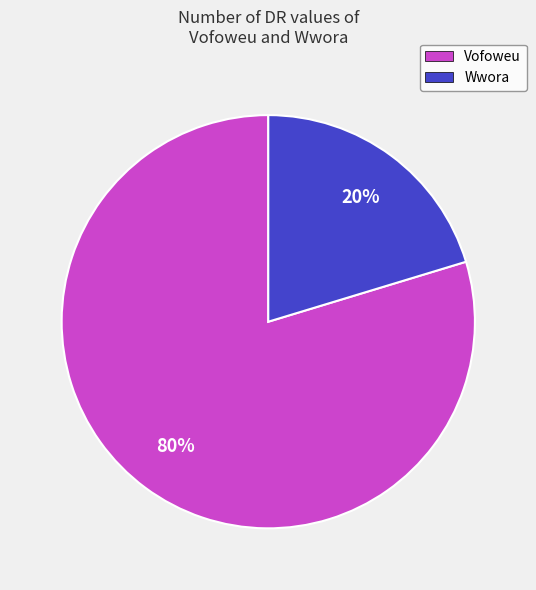

Between Vofoweu and Wwora, which is larger?

Vofoweu